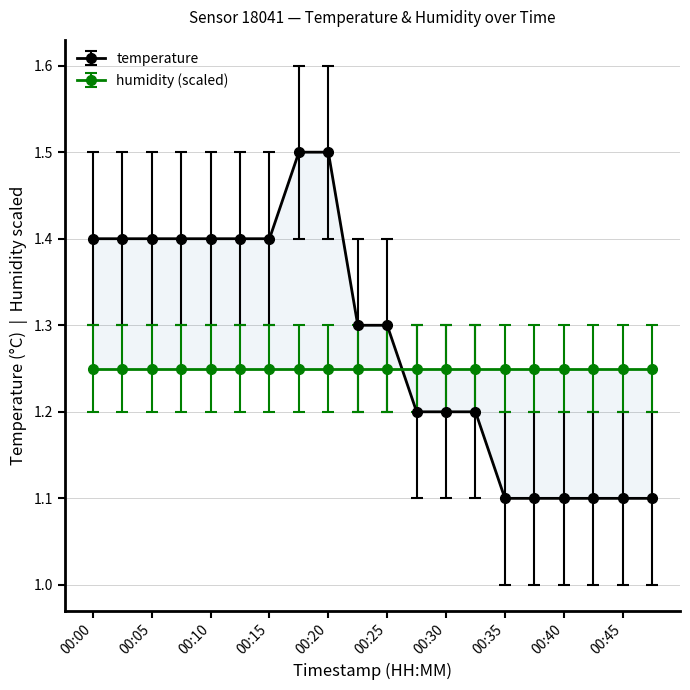

At which category does the chart reach its peak across all series?

00:18